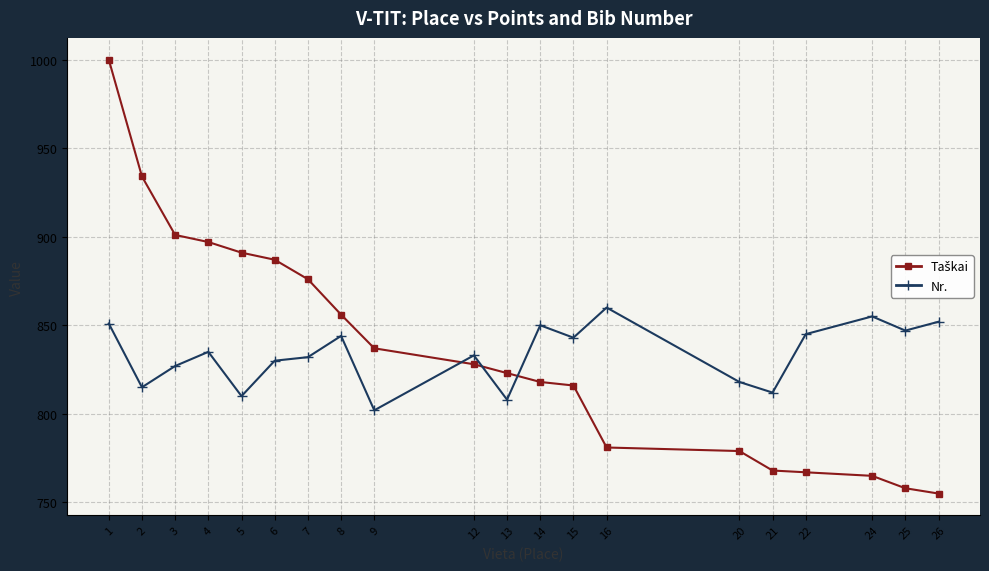

What is the spread (max minus min) of values at 25?

89